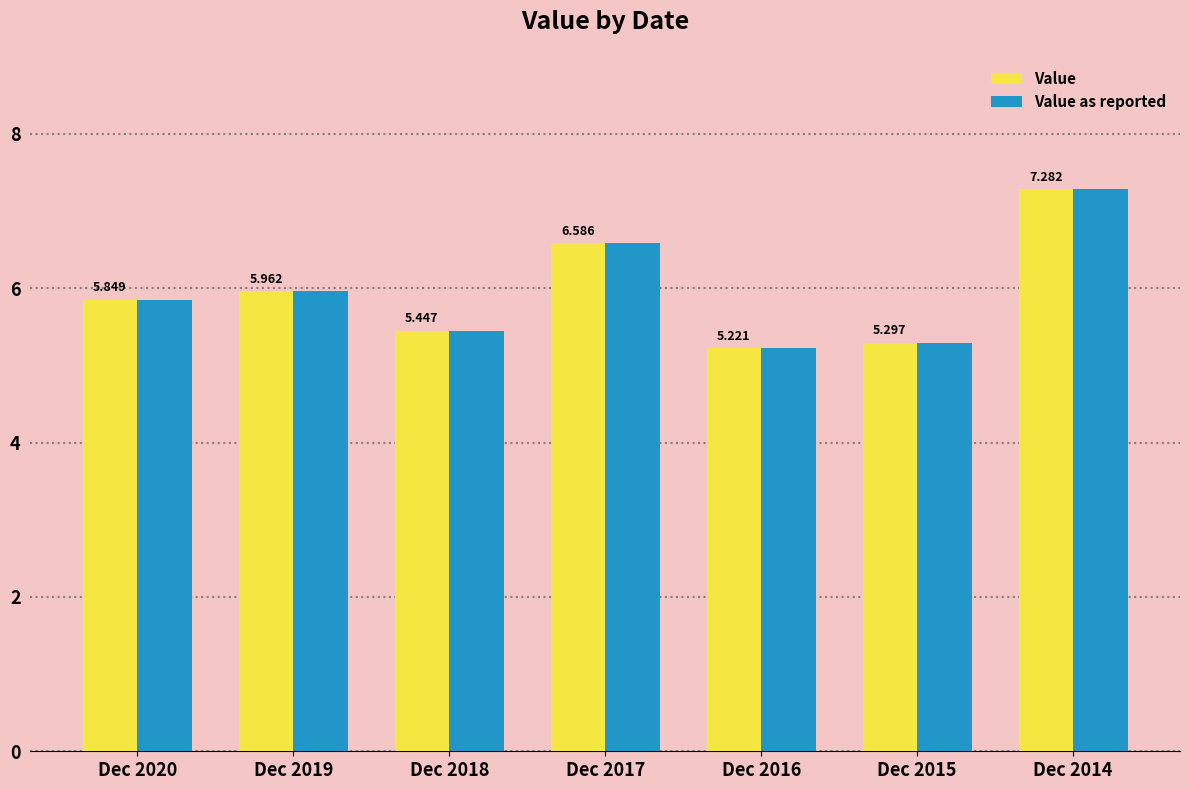

What is the difference between the second highest and minimum values in the Value series?

1.4